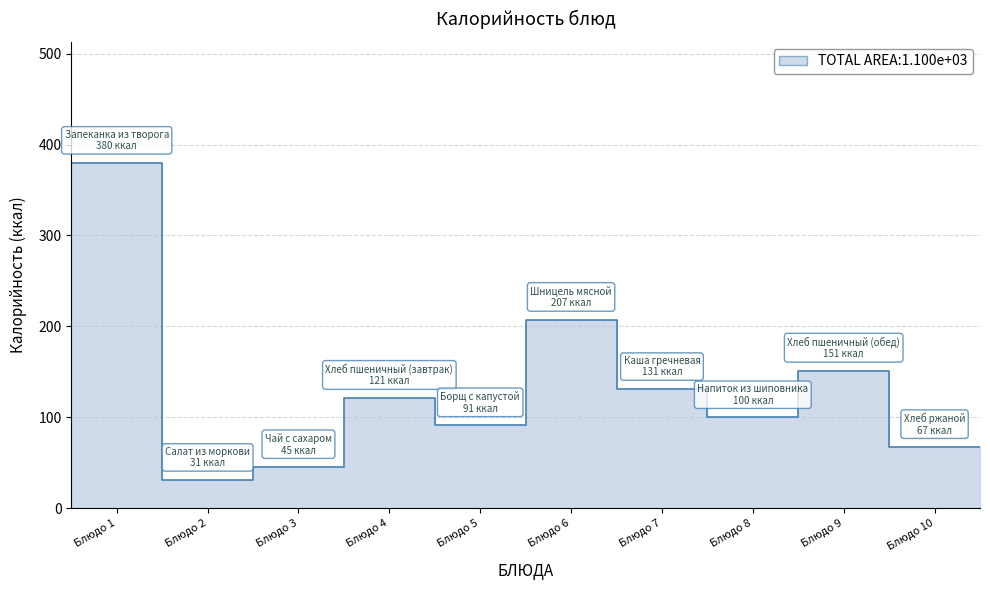

List the labels in order of value, largest first.

Запеканка из творога, Шницель мясной, Хлеб пшеничный (обед), Каша гречневая, Хлеб пшеничный (завтрак), Напиток из шиповника, Борщ с капустой, Хлеб ржаной, Чай с сахаром, Салат из моркови